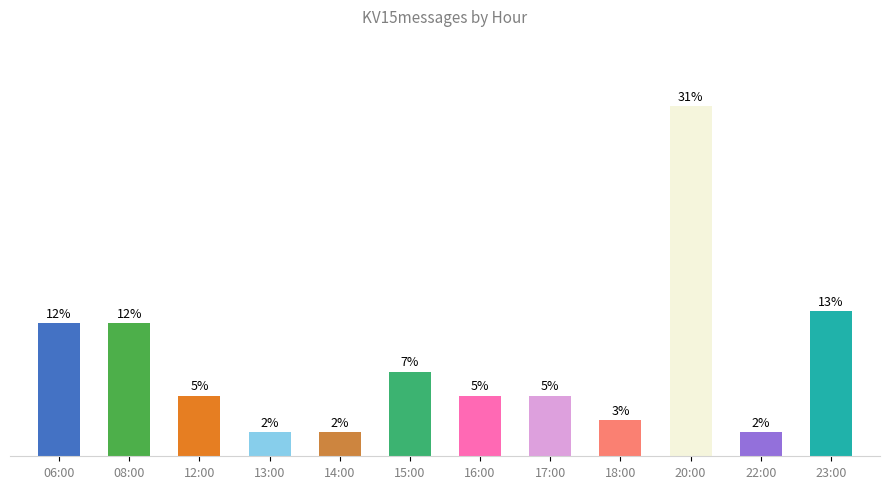

Which category has the lowest value across all series?

13:00